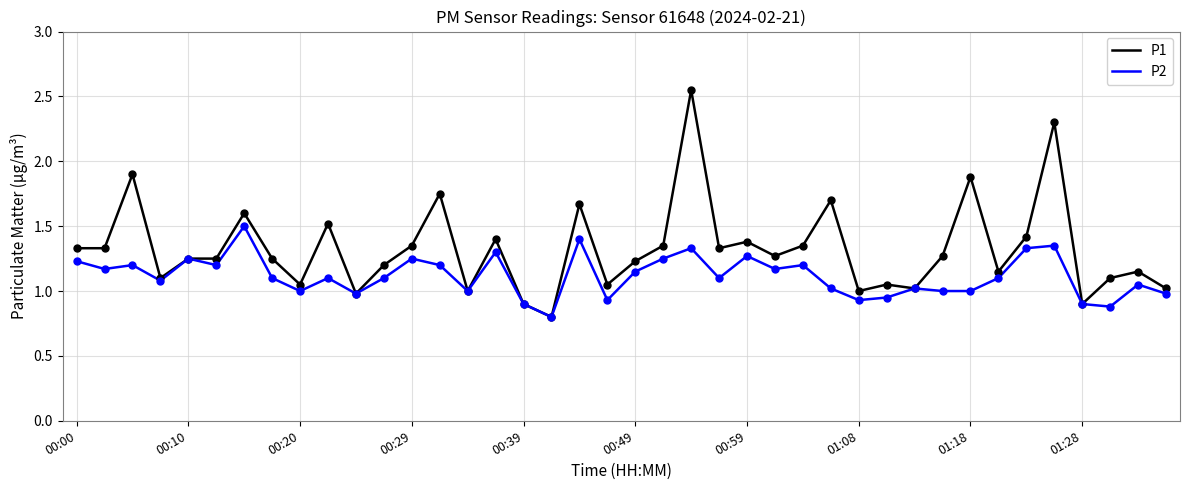

Which series has the largest total across all categories?

P1